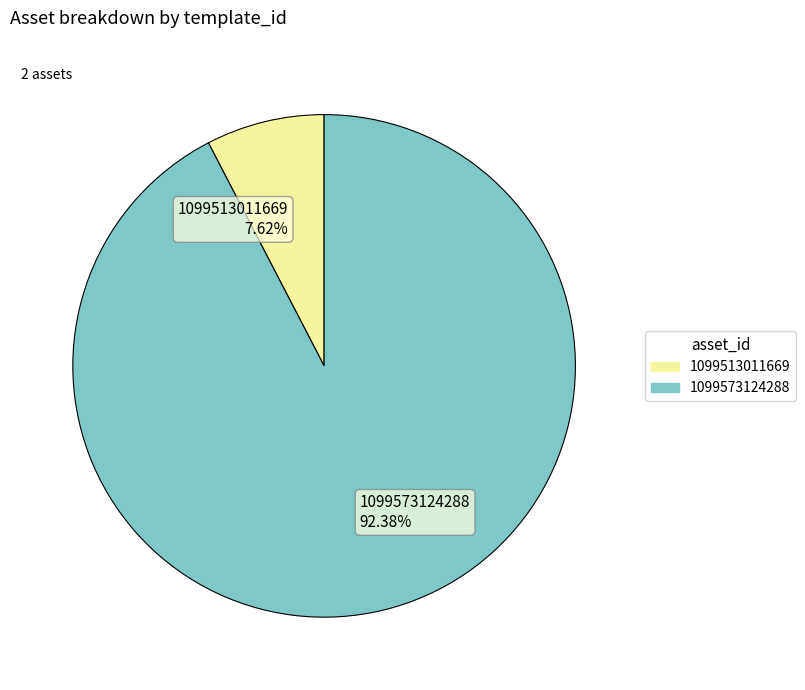

Which slice is the smallest?

1099513011669